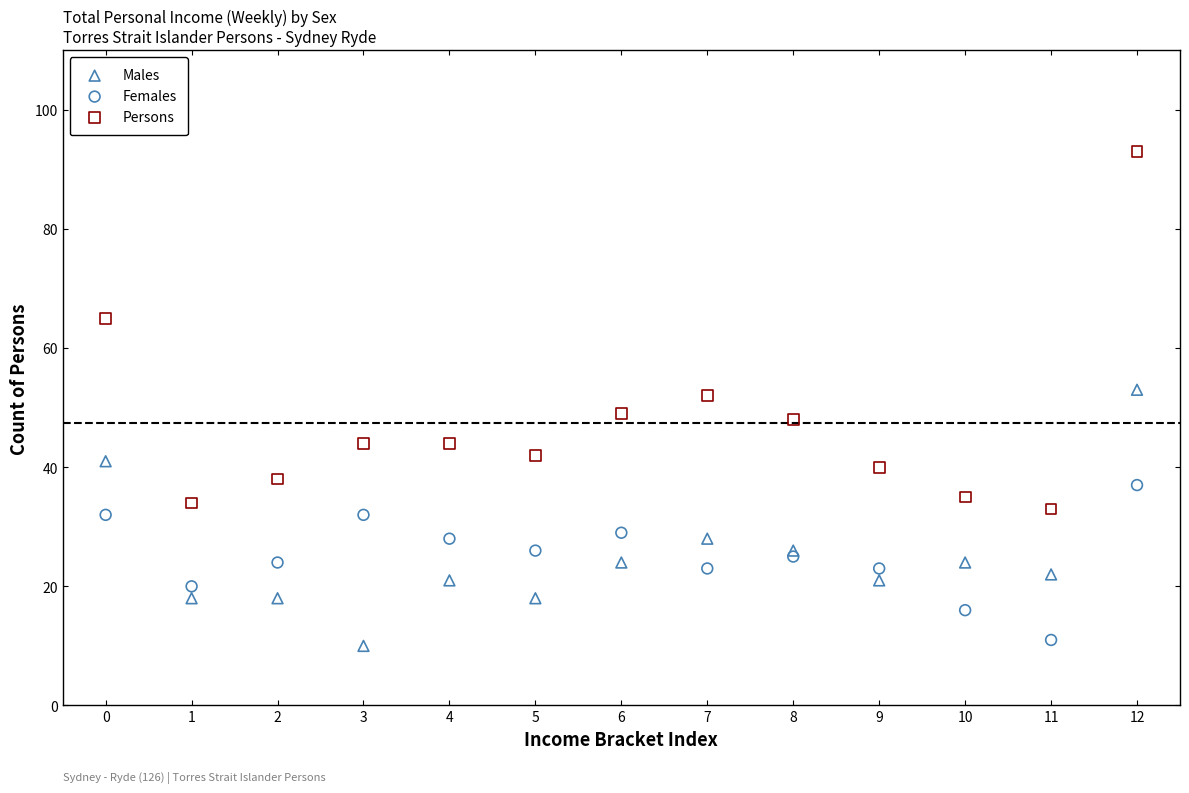

Which series contains the highest Y value?

Persons